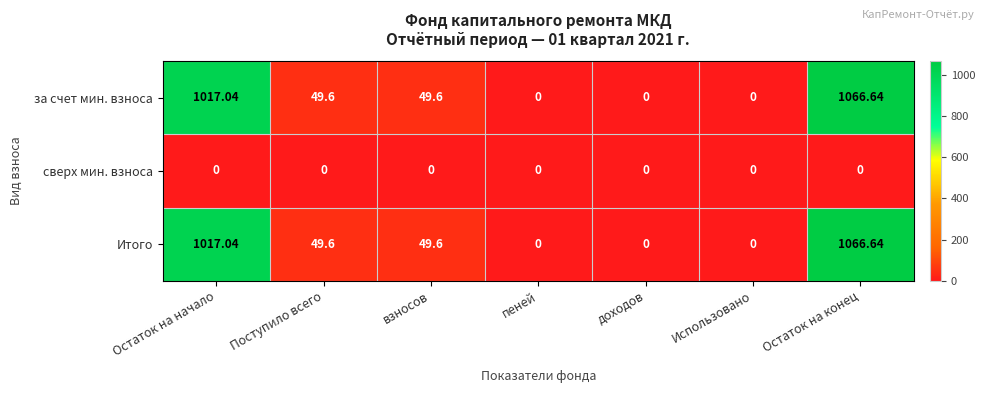

Is the value of за счет мин. взноса at Поступило всего greater than the value of Итого at доходов?

Yes